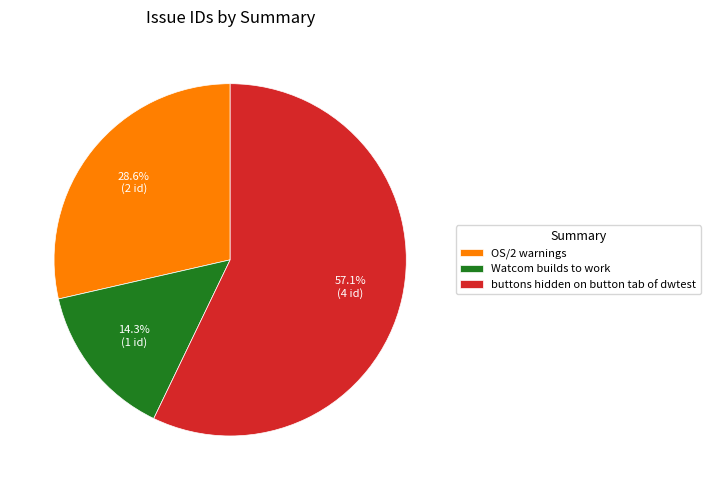

Approximately how many times larger is the value at OS/2 warnings compared to buttons hidden on button tab of dwtest?

0.5